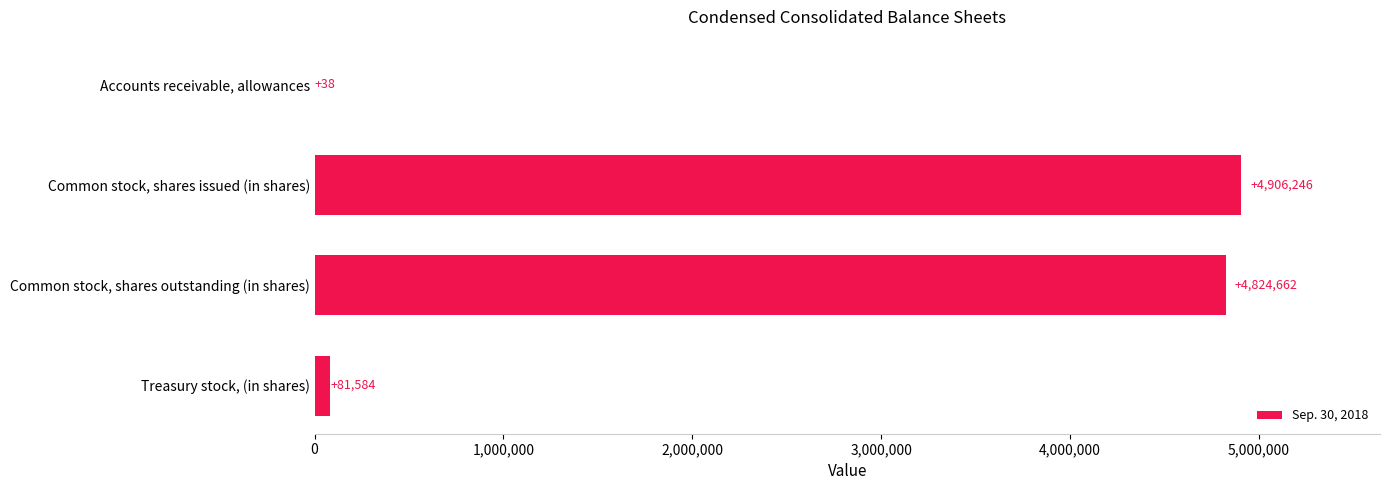

Reading top to bottom, list all the values displayed in this chart.

Accounts receivable, allowances=38	Common stock, shares issued (in shares)=4906246	Common stock, shares outstanding (in shares)=4824662	Treasury stock, (in shares)=81584